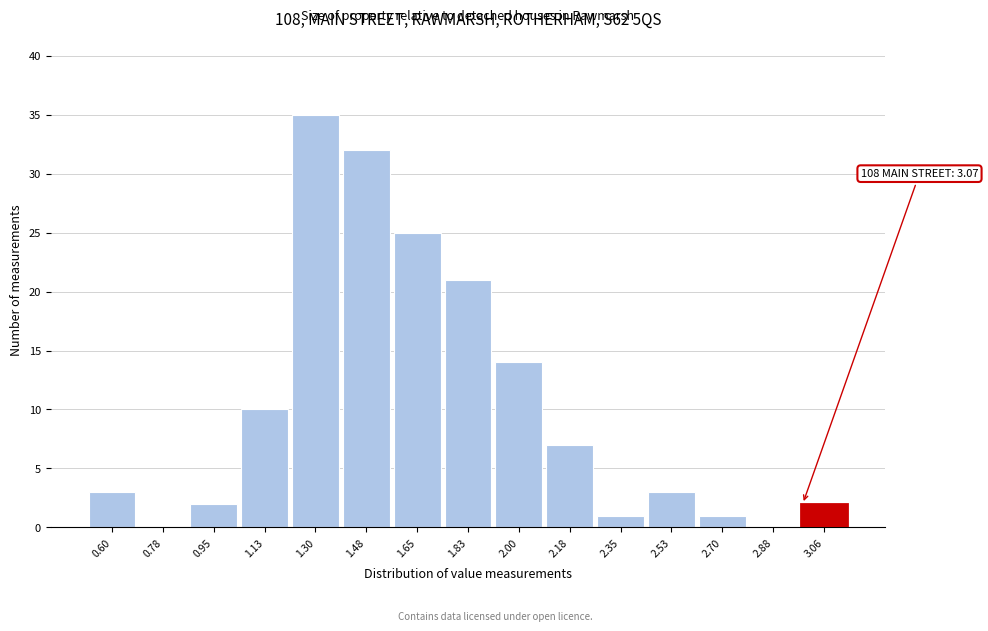

Reading left to right, list all the values displayed in this chart.

0.60=3	0.78=0	0.95=2	1.13=10	1.30=35	1.48=32	1.65=25	1.83=21	2.00=14	2.18=7	2.35=1	2.53=3	2.70=1	2.88=0	3.06=2